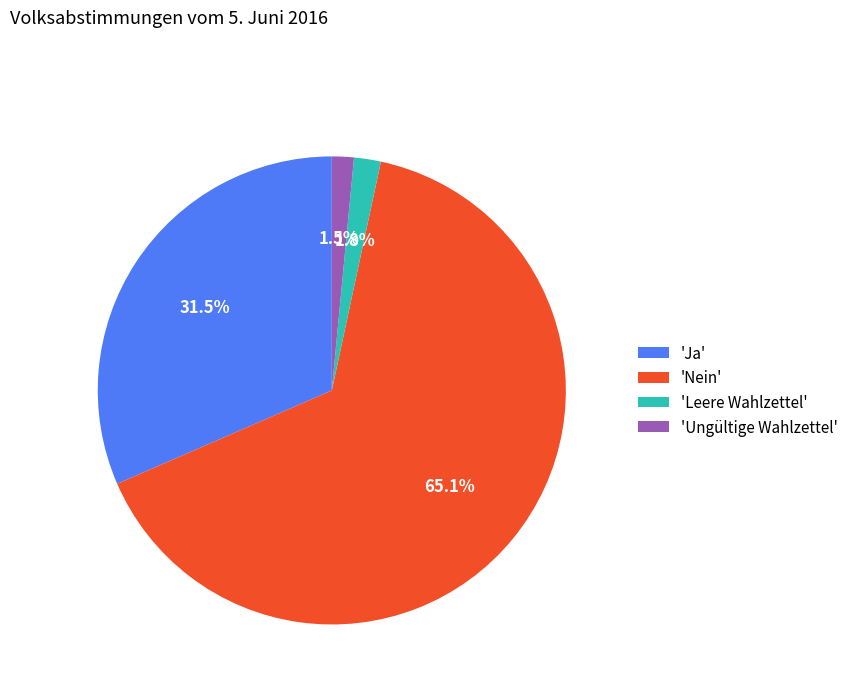

Which slice is the largest?

'Nein'